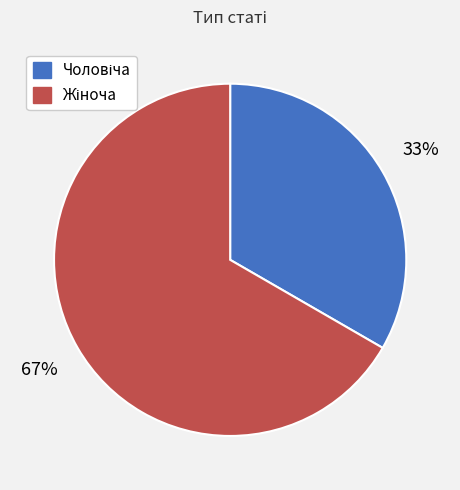

To the nearest percent, what is the average slice percentage?

50%